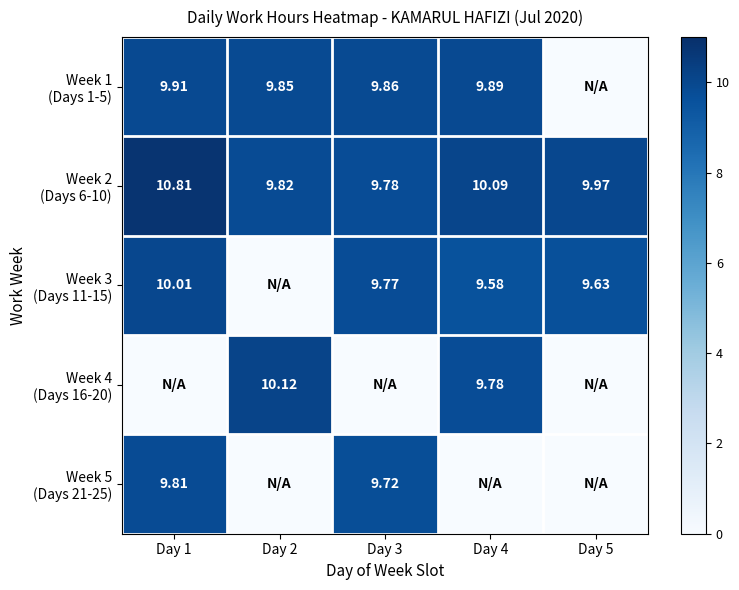

Which series has the largest total across all categories?

Week 2 (Days 6-10)